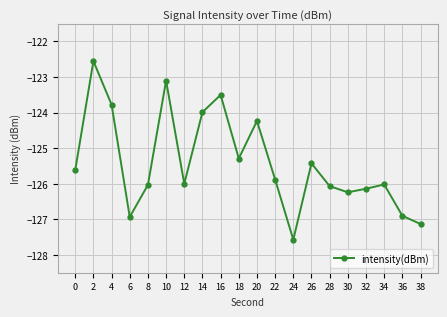

Is it true that the value at 24 is -127.6?

True